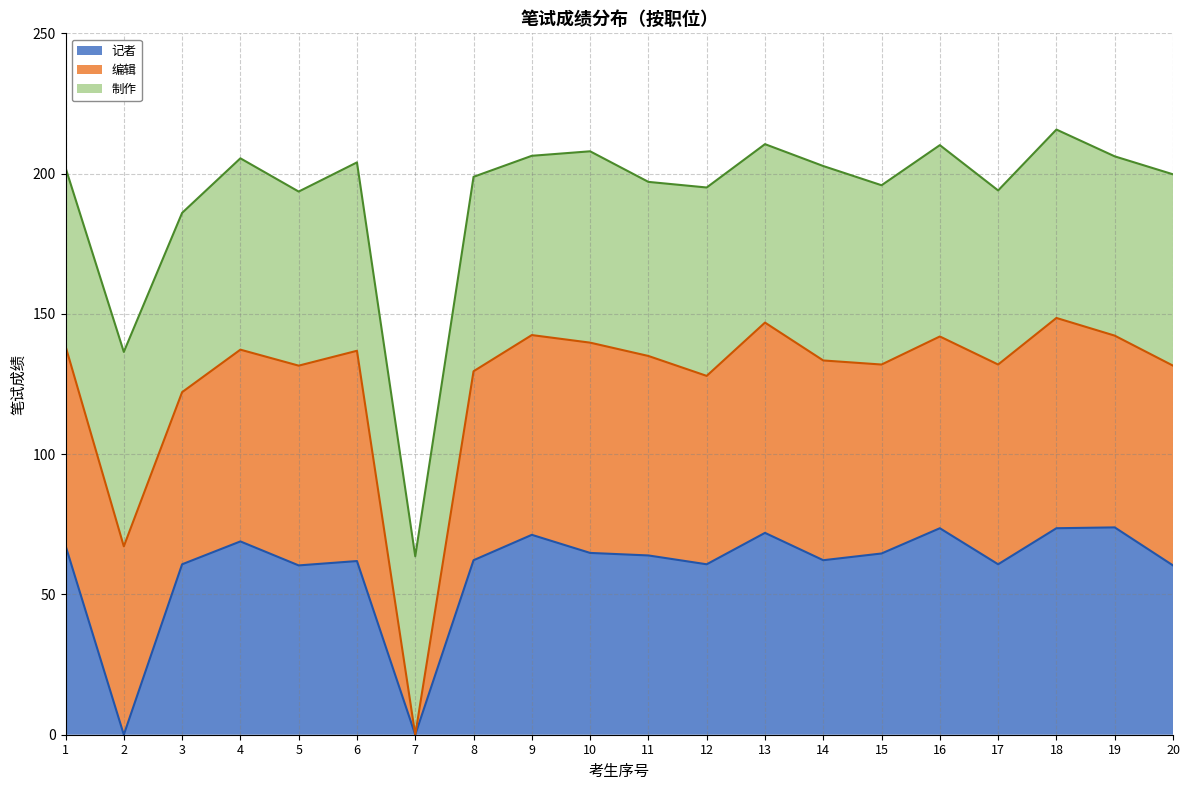

How many distinct data groups are displayed?

3